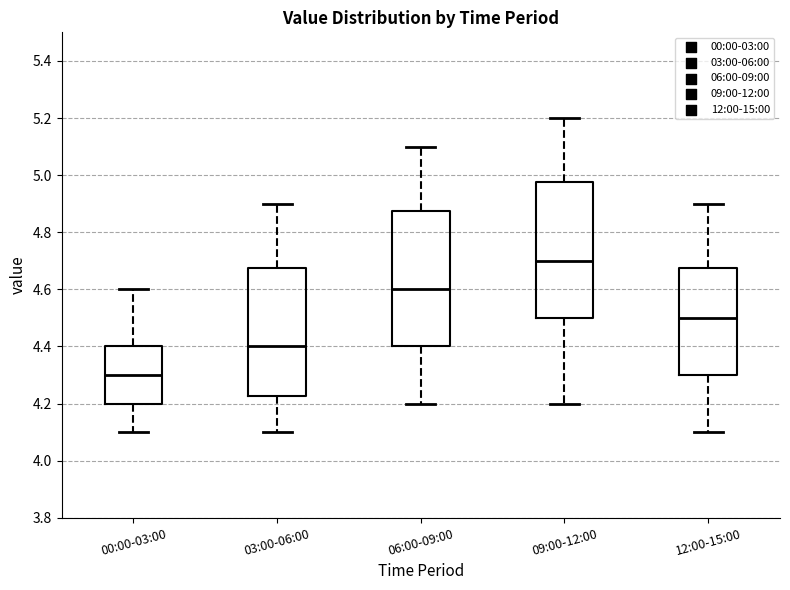

Which box has the lowest median line?

00:00-03:00